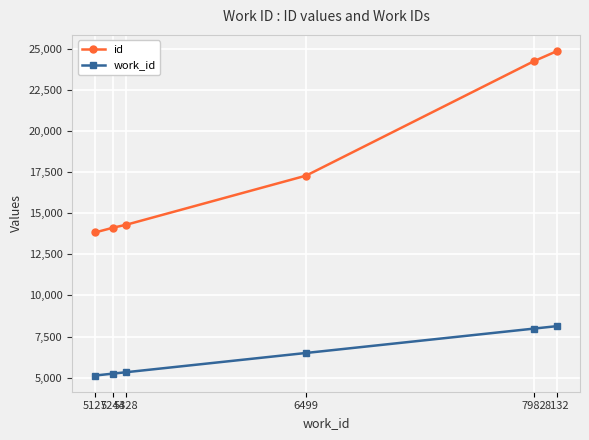

Does the chart have visible grid lines?

Yes